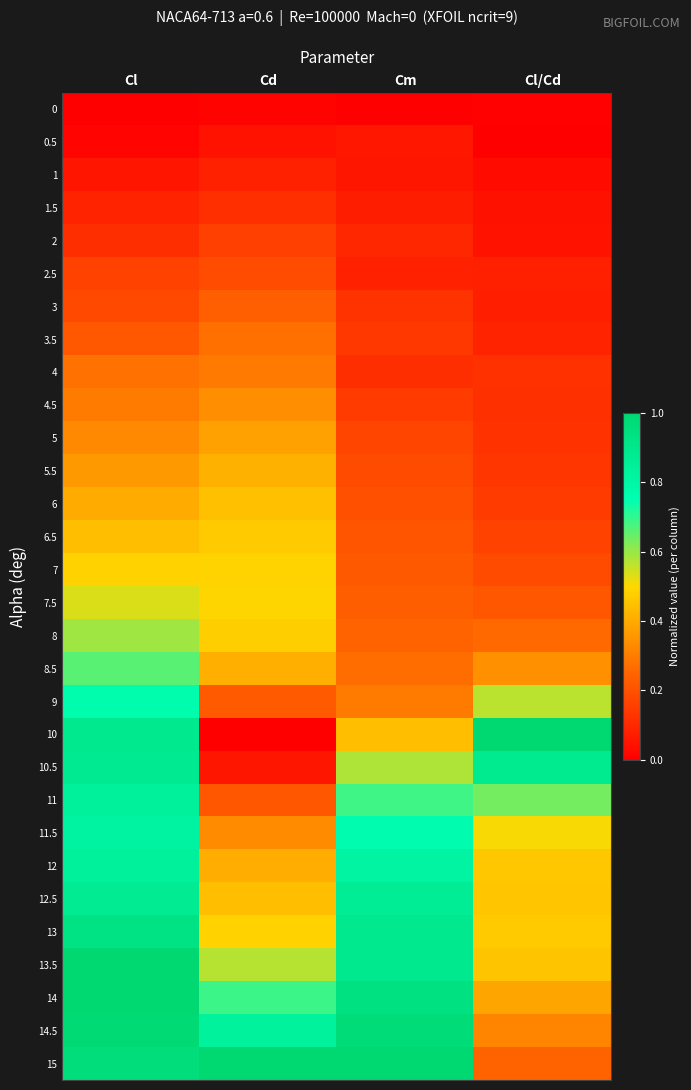

Which category has the highest value across all series?

Cl/Cd